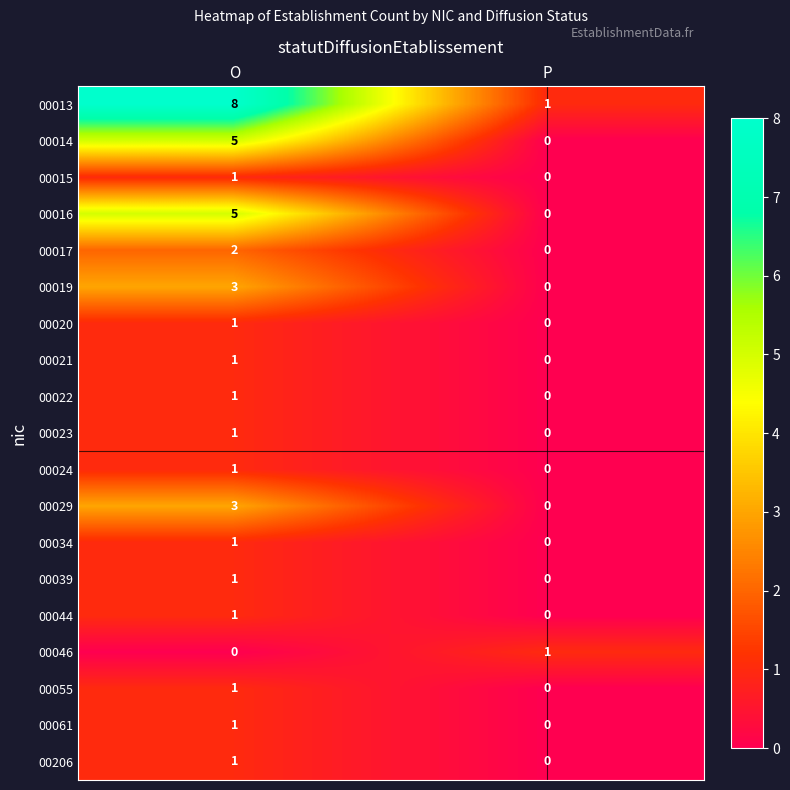

What is the total value across all series at P?

2